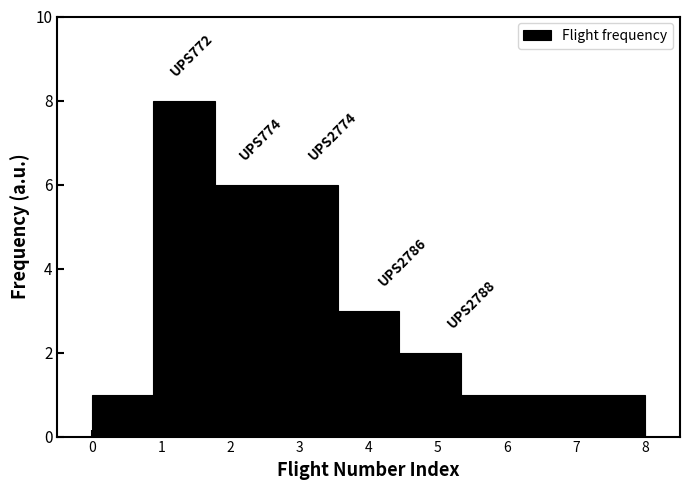

Which range on the x-axis has the tallest bar?

0.9 to 1.8